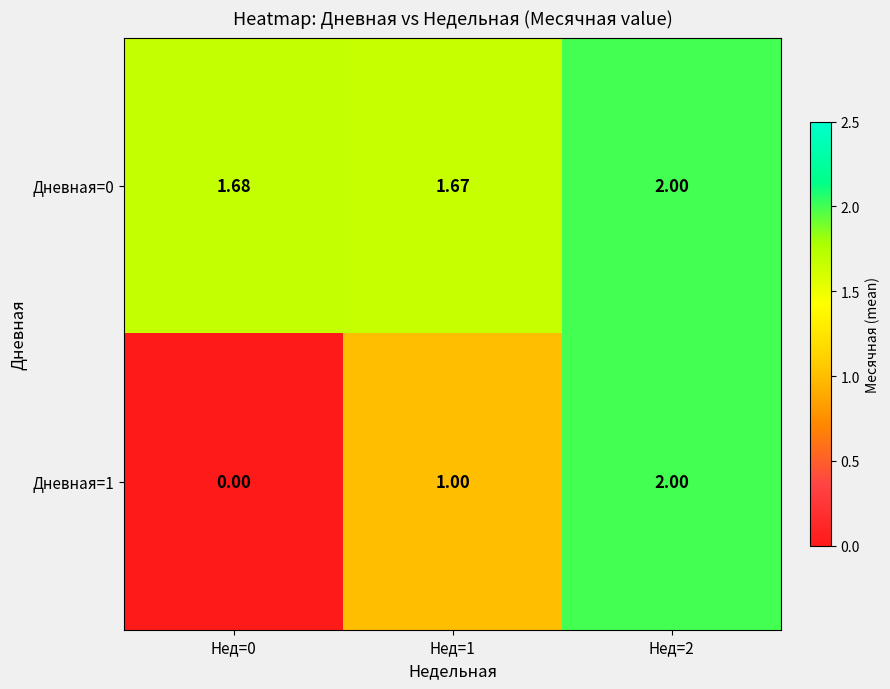

What is the greatest value displayed?

2.0